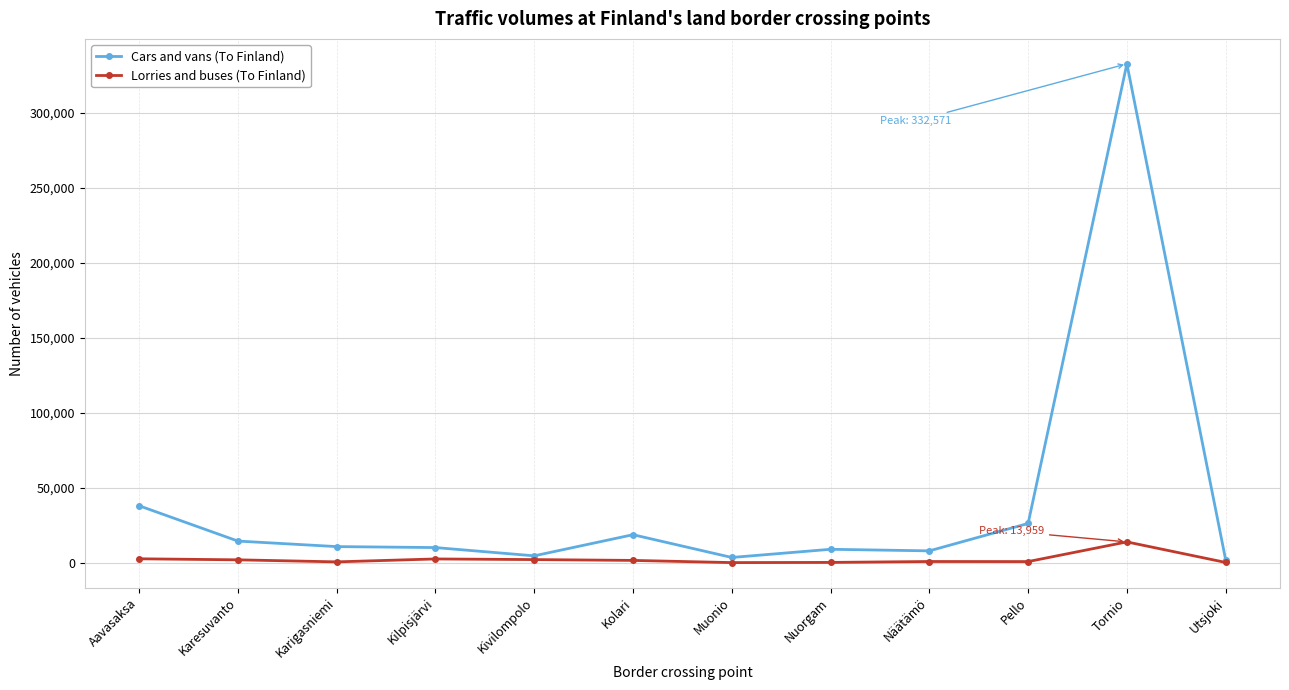

What is the label of the 11th point from the left?

Tornio